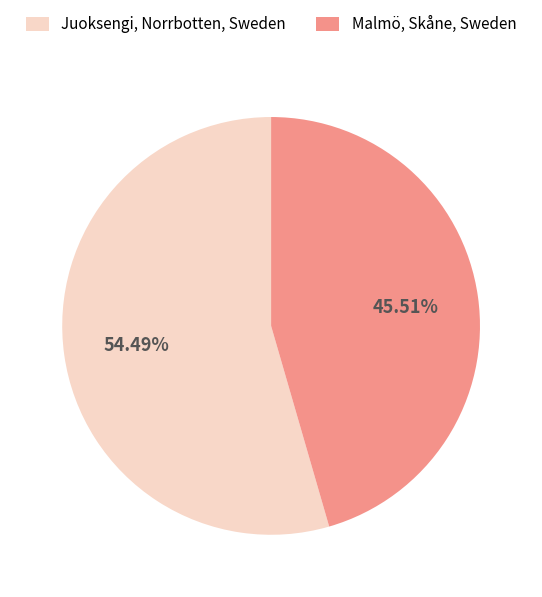

Rank the categories by value from highest to lowest.

Juoksengi, Norrbotten, Sweden, Malmö, Skåne, Sweden